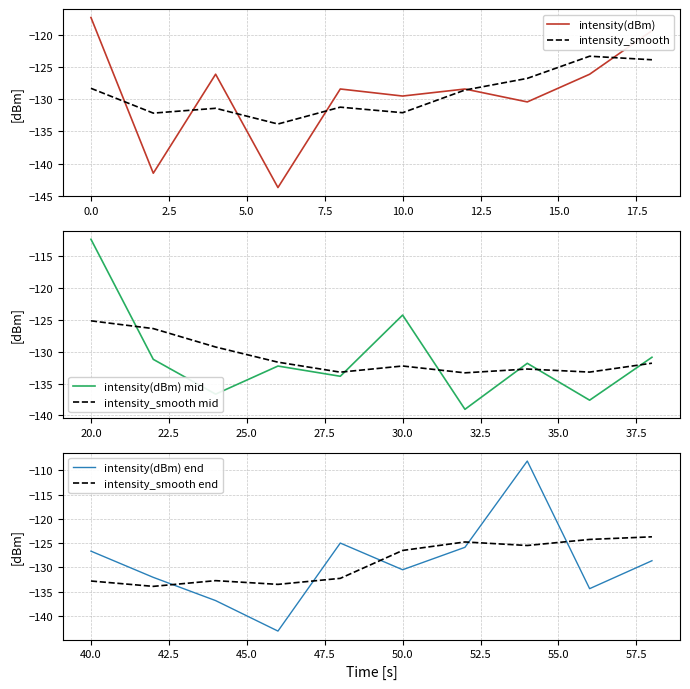

True or false: intensity_smooth has more than 2 interior local peaks.

True